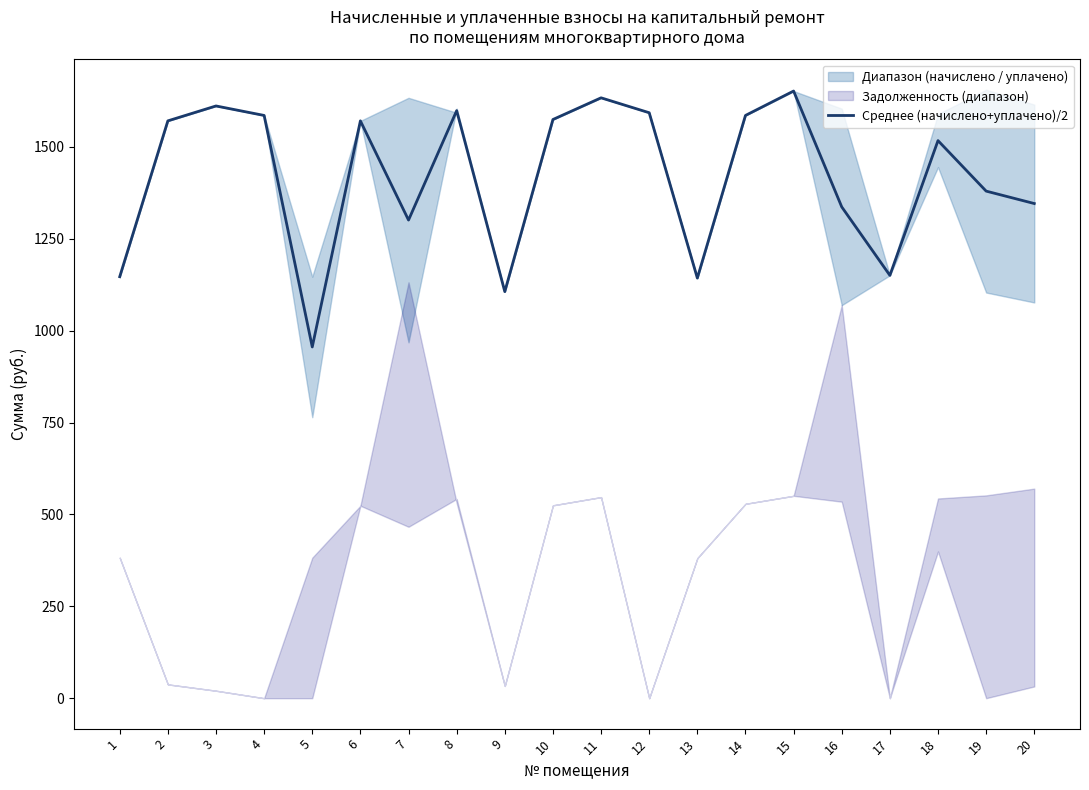

Does the chart display data point markers on the line(s)?

No